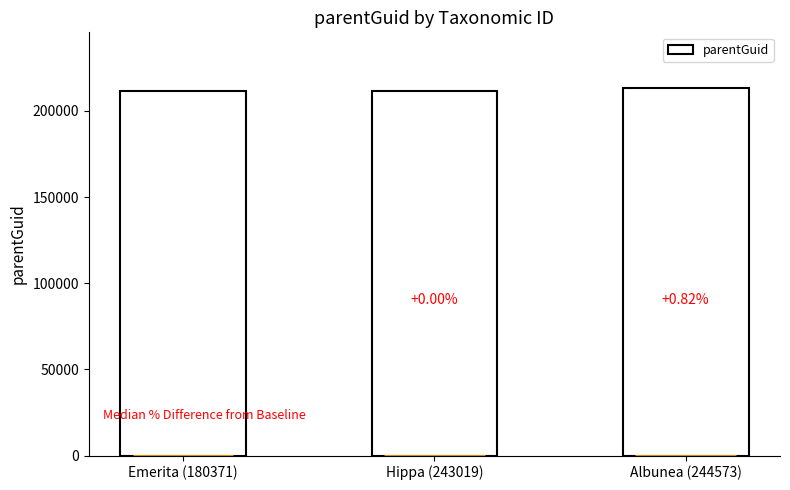

Which has a higher value, Albunea (244573) or Hippa (243019)?

Albunea (244573)